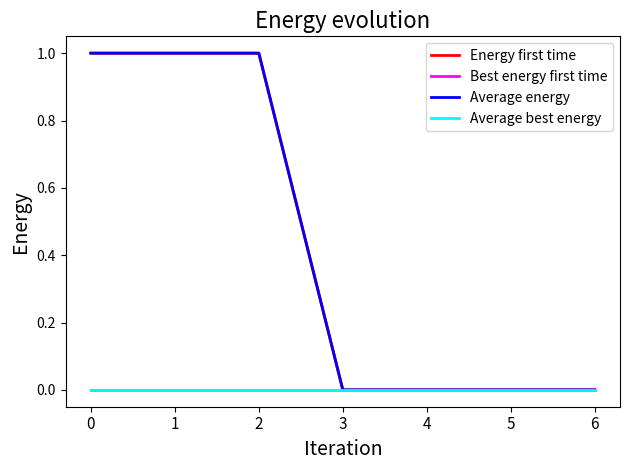

Does the chart have visible grid lines?

No